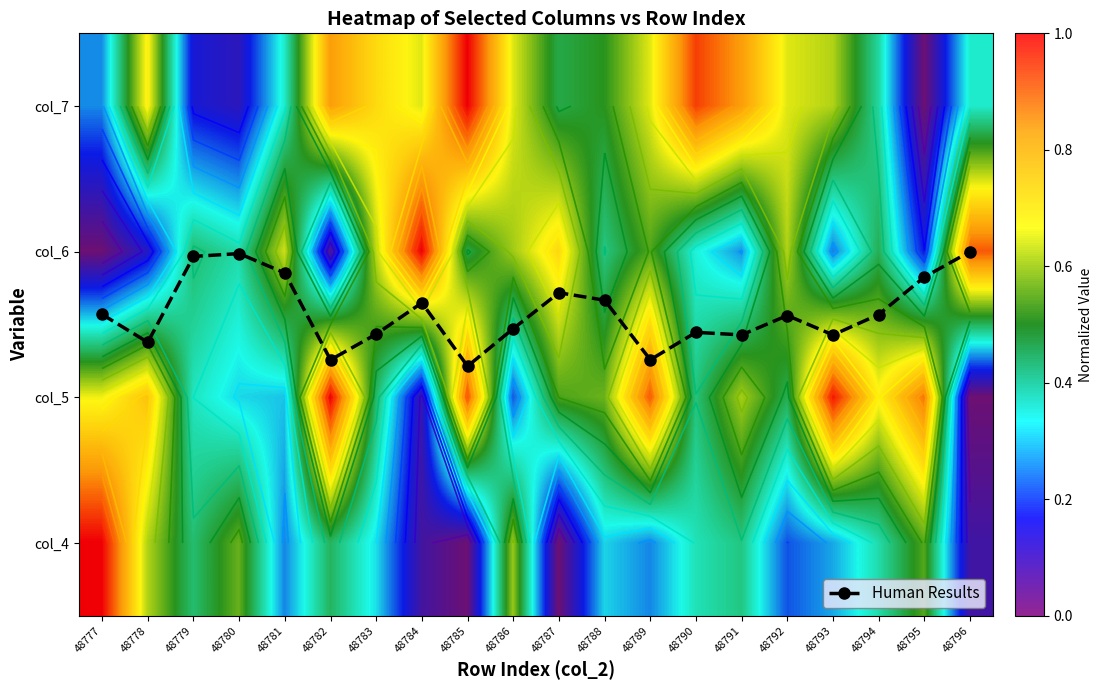

At which label does col_7 reach its minimum?

48795